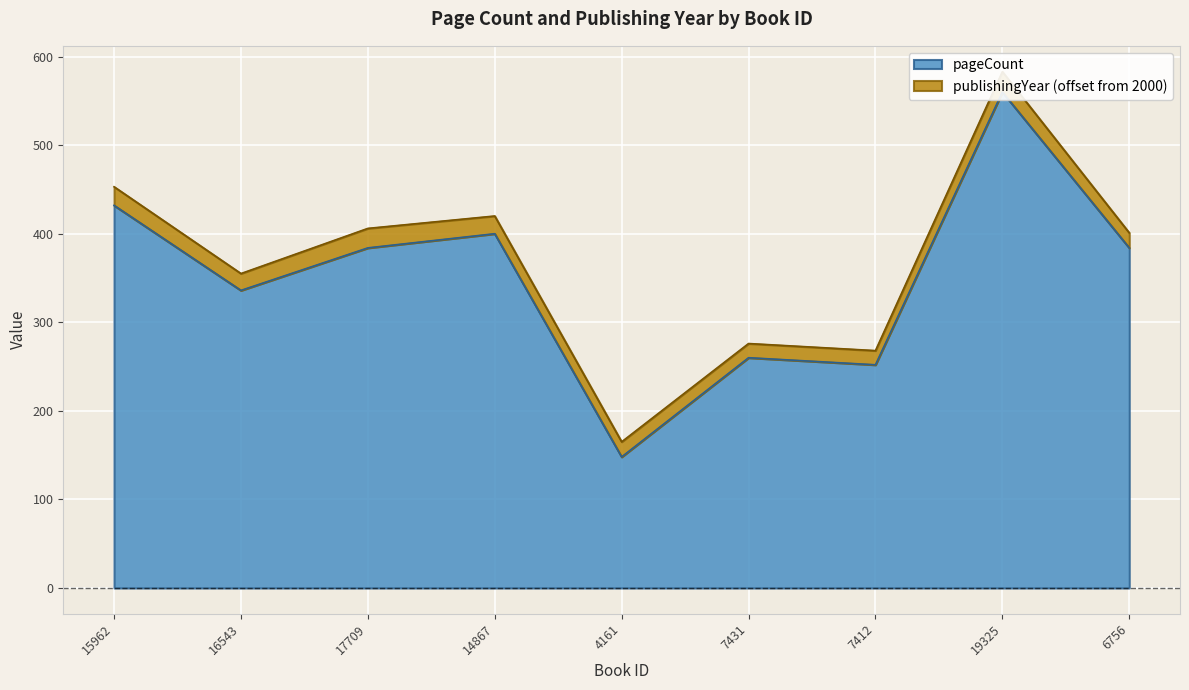

What is the minimum value shown in the chart?

148